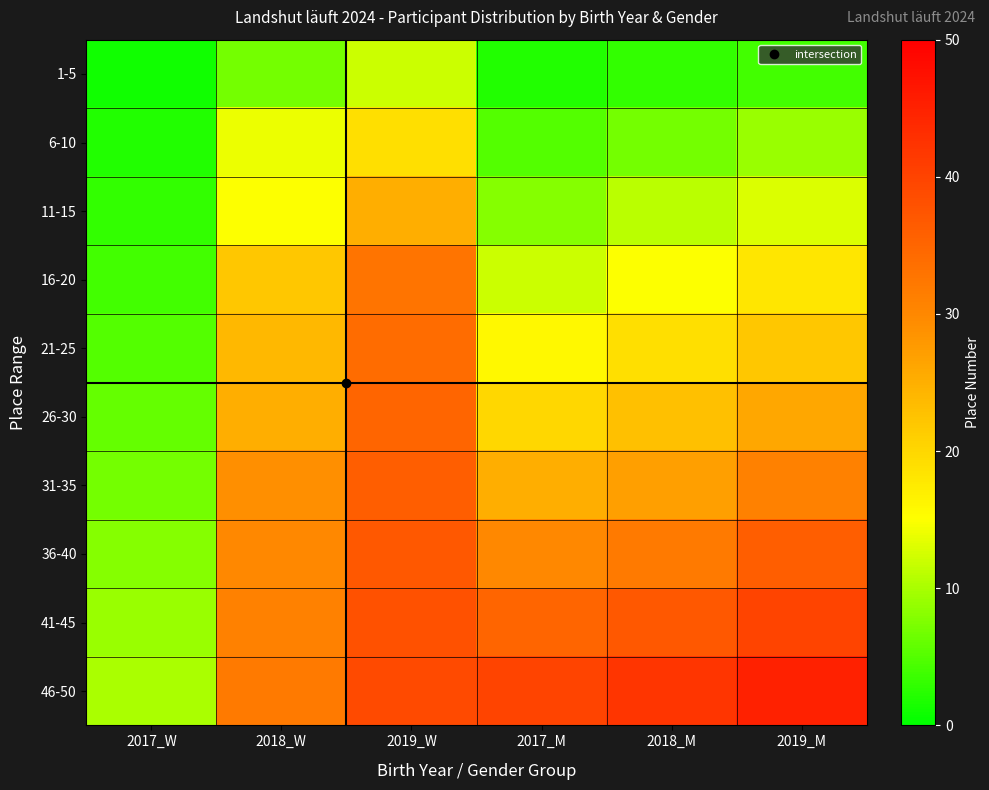

At how many categories does at least one series exceed 34?

4